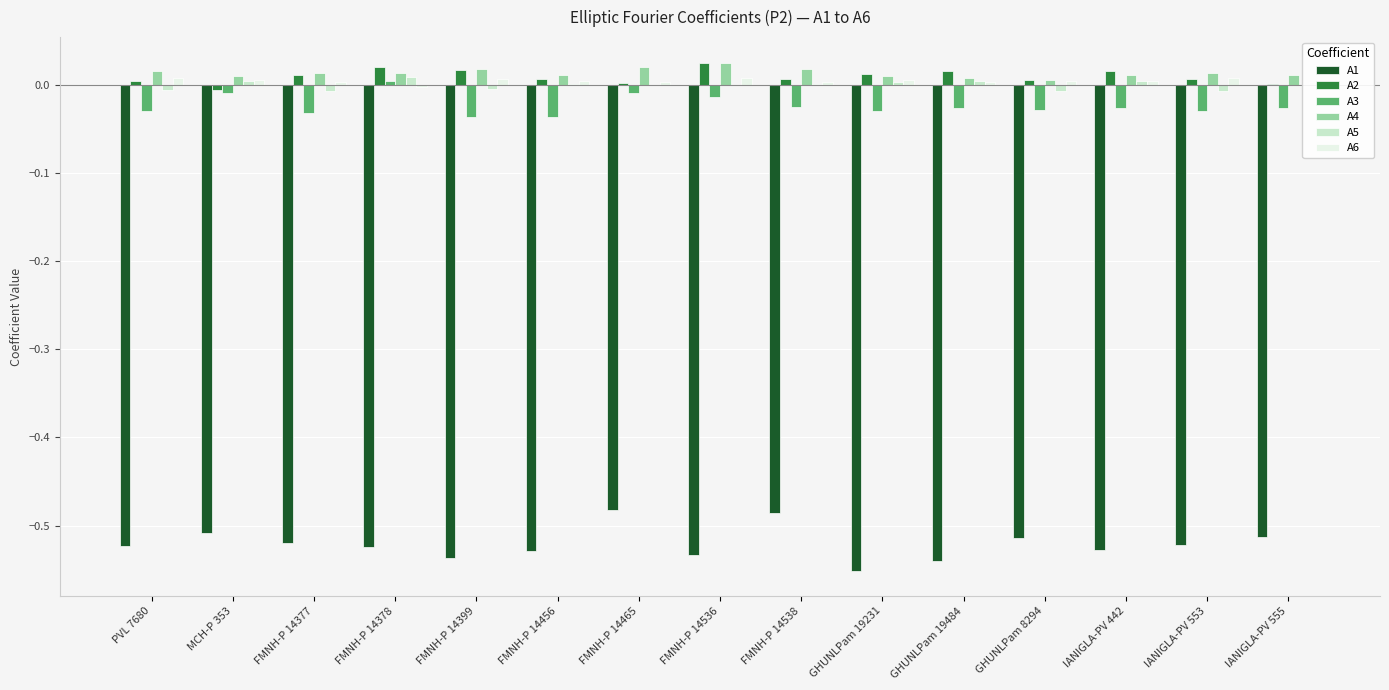

What is the sum of all A3 values?

-0.3